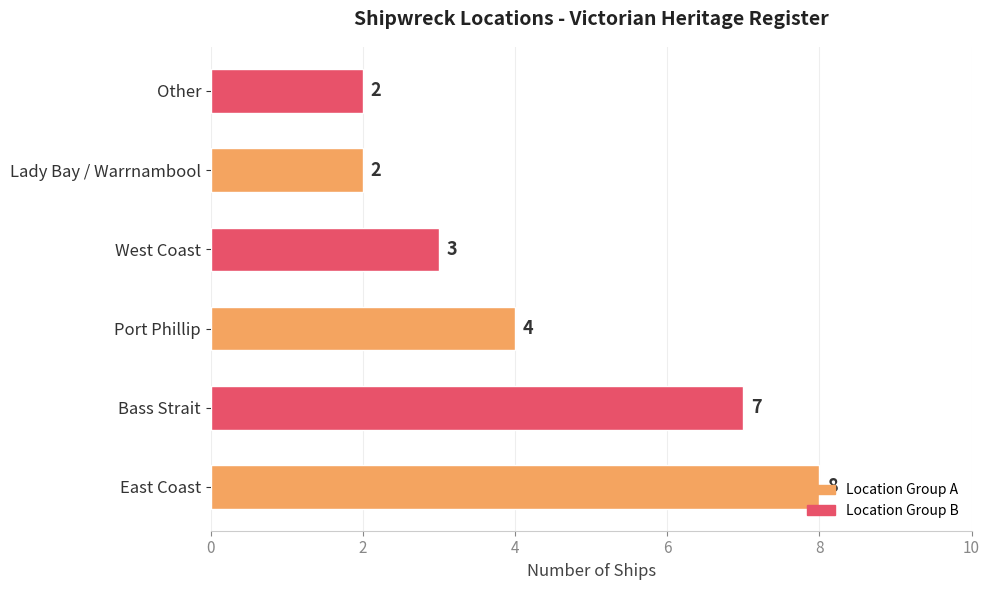

At which label is the value closest to 5?

Port Phillip